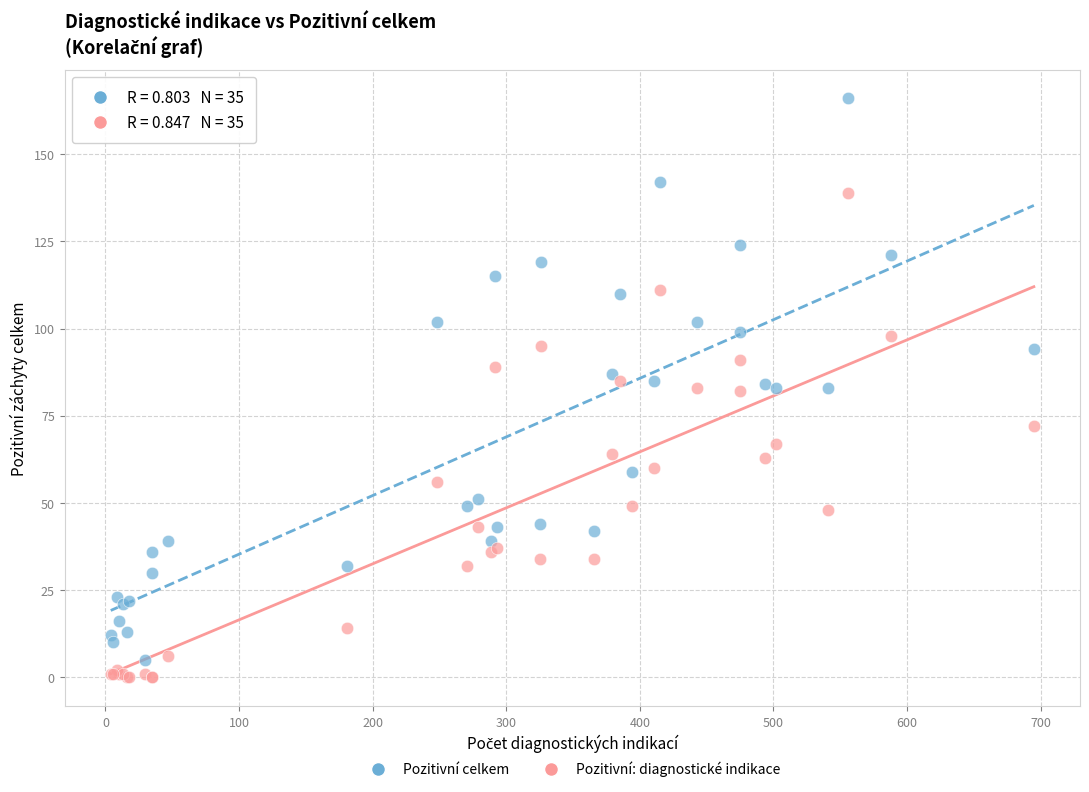

Which series contains the lowest Y value?

Pozitivní: diagnostické indikace